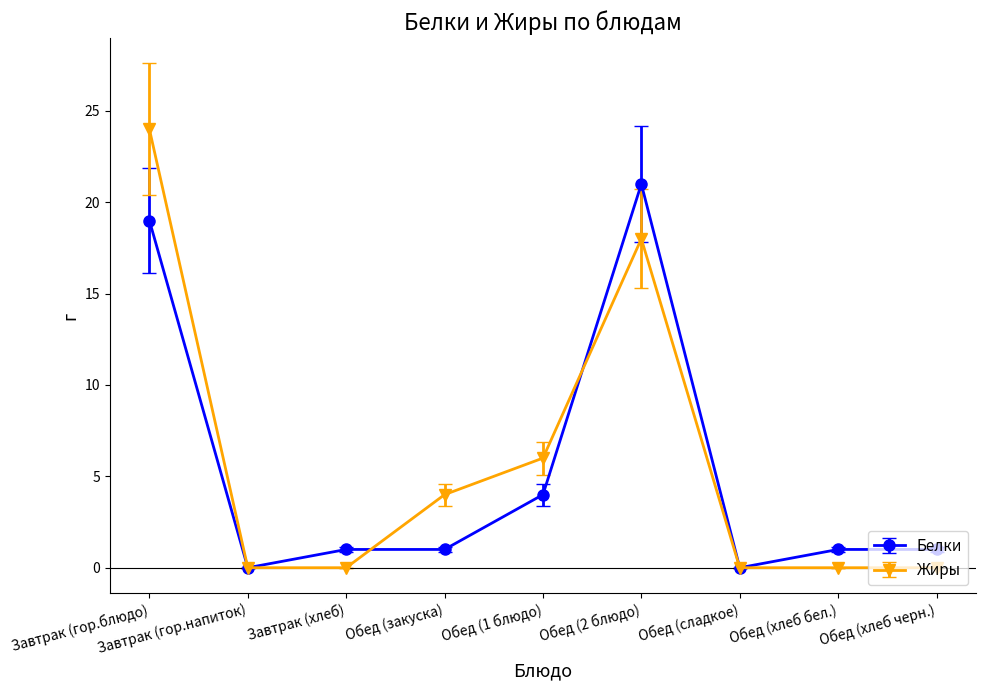

At Завтрак (гор.блюдо), list the series in order from smallest to largest.

Белки, Жиры